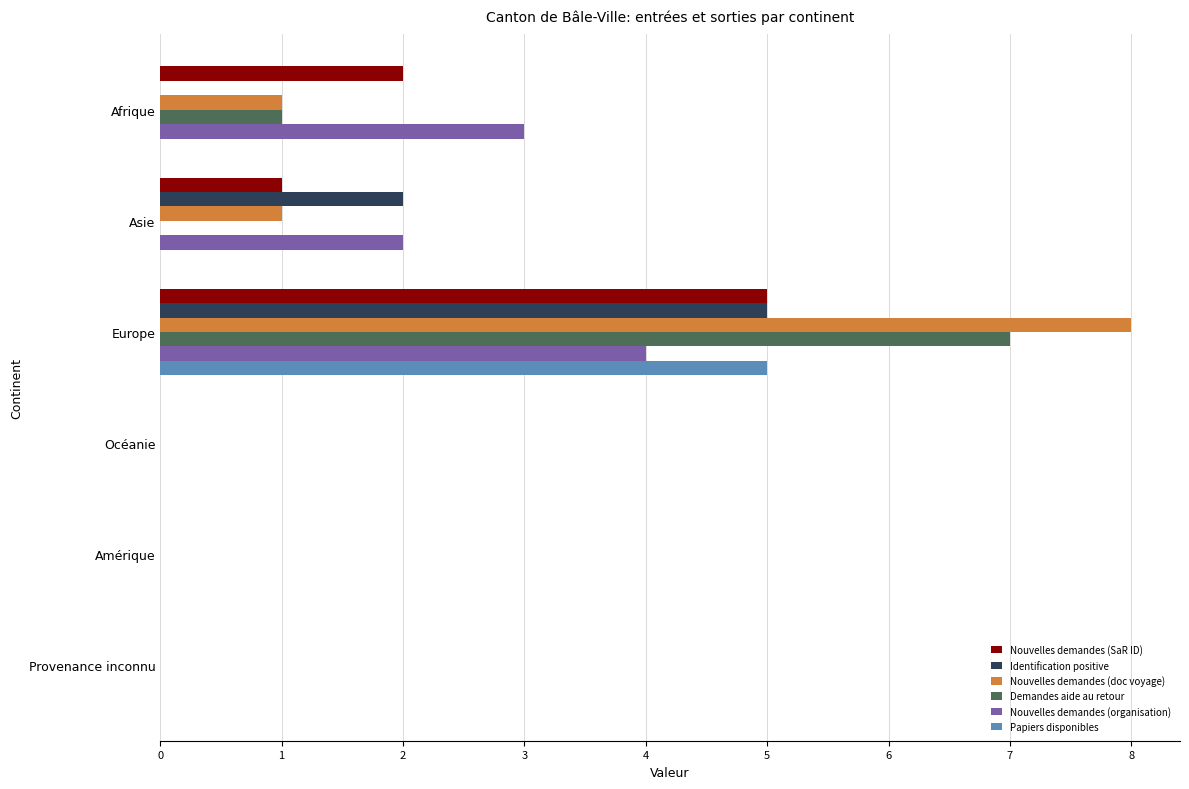

The value of Demandes aide au retour at Asie is -4. True or false?

False